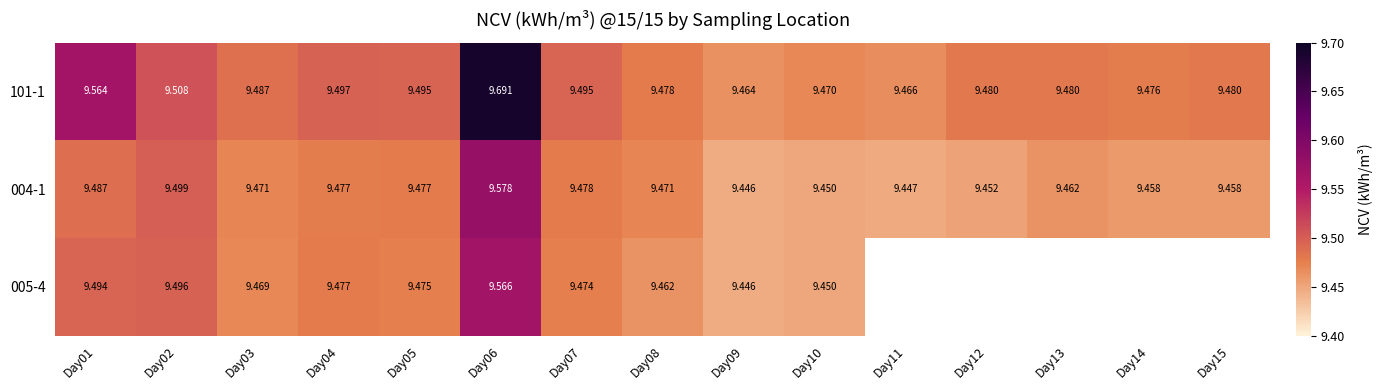

What is the total value across all series at Day10?

28.4